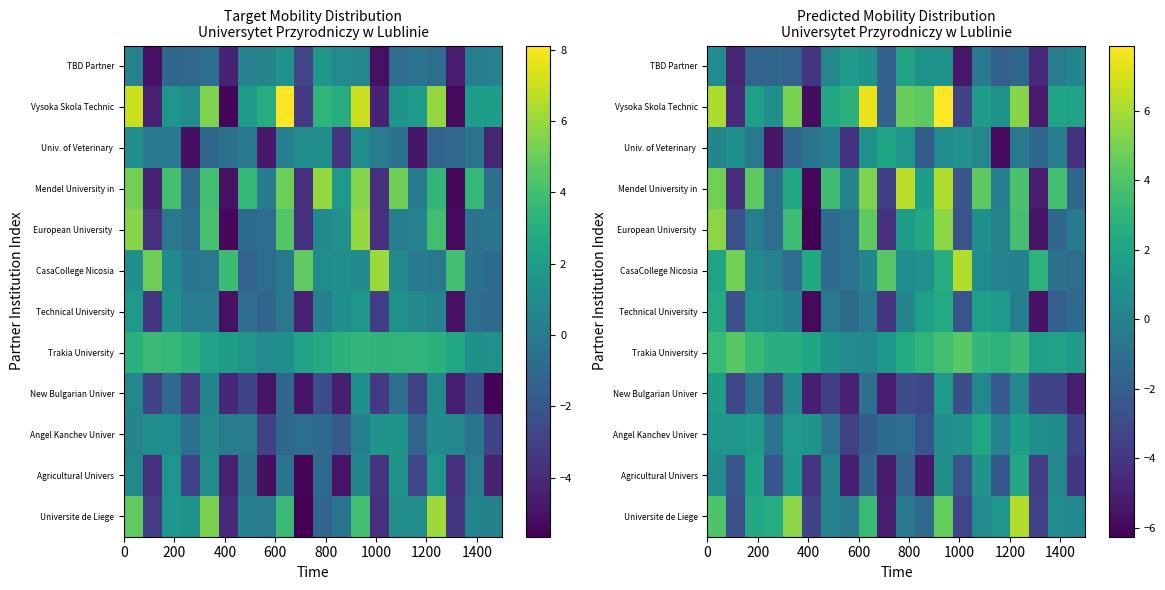

Rank the series by their maximum value, from lowest to highest.

New Bulgarian Univer, TBD Partner, Univ. of Veterinary, Angel Kanchev Univer, Agricultural Univers, Technical University, Trakia University, European University, CasaCollege Nicosia, Universite de Liege, Mendel University in, Vysoka Skola Technic